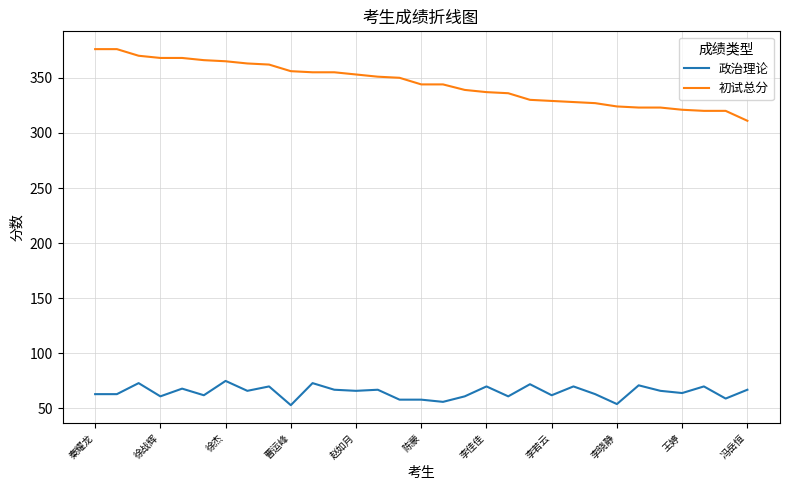

True or false: 初试总分 and 政治理论 cross at least once.

False